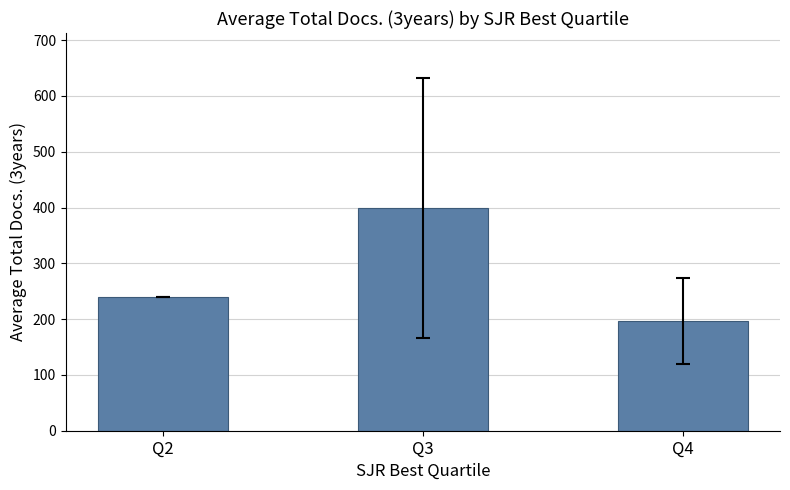

At which label is the value closest to 298?

Q2